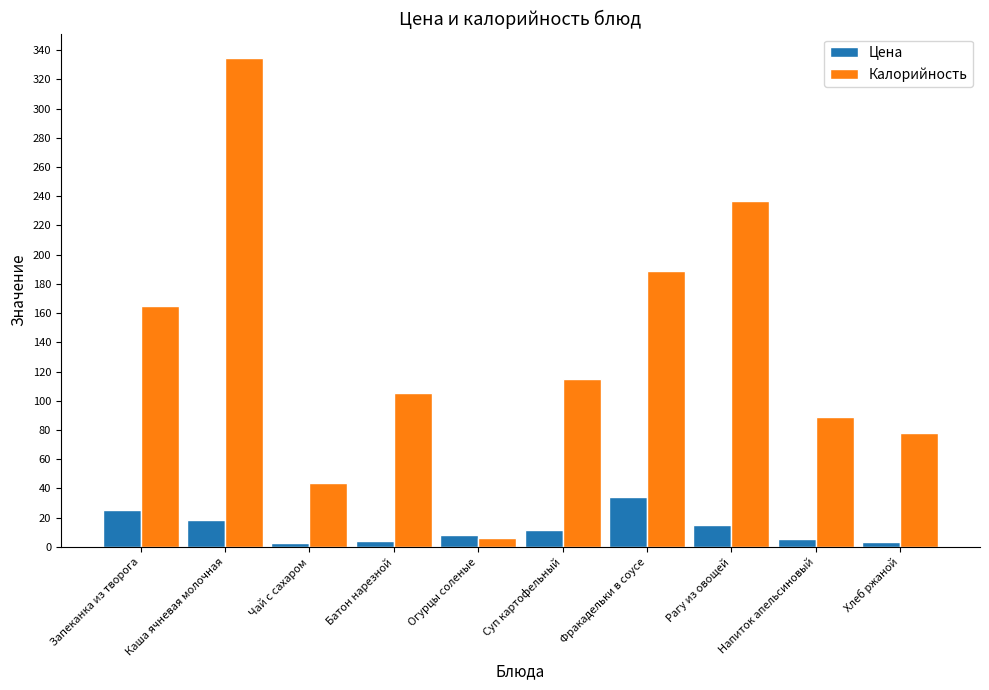

At Суп картофельный, list the series in order from largest to smallest.

Калорийность, Цена